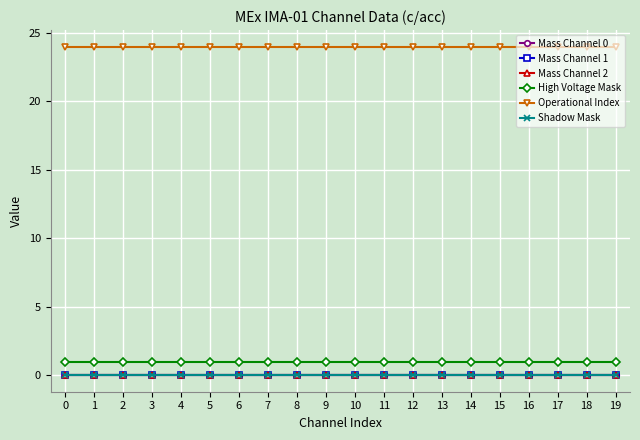

What is the value of the Operational Index point at the 13th from the left?

24